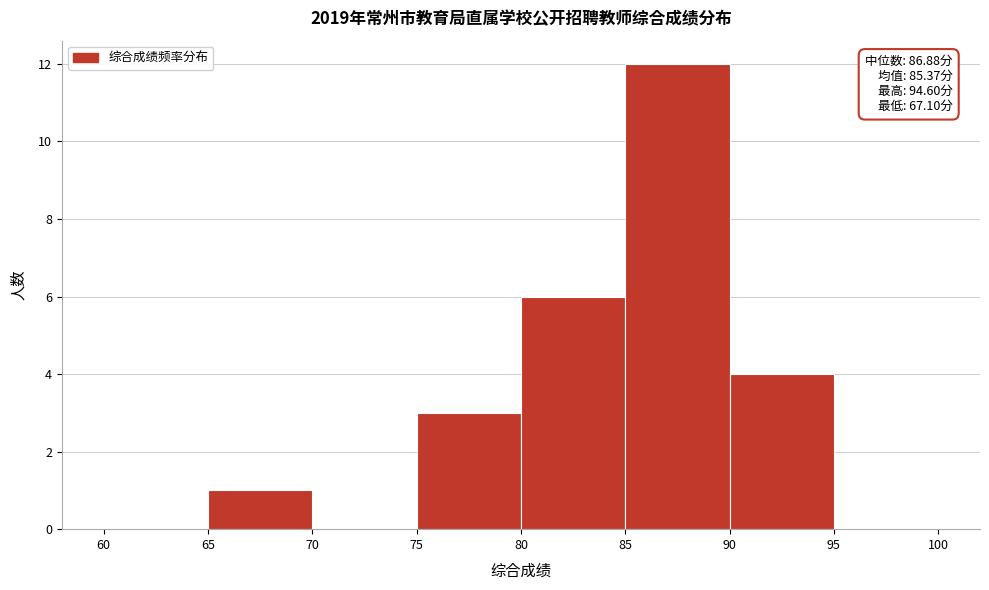

Which range on the x-axis has the tallest bar?

85 to 90